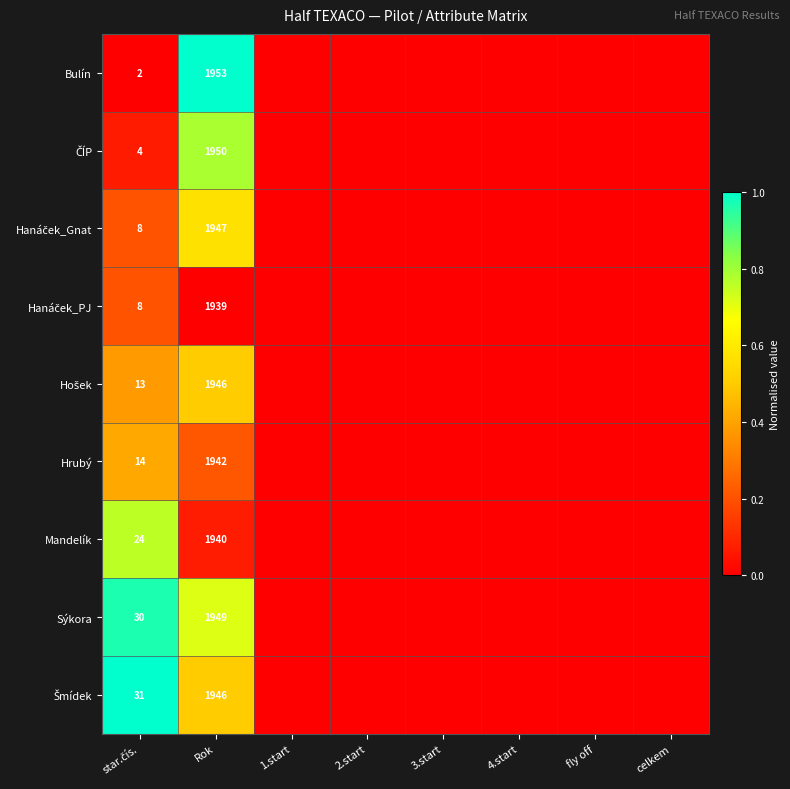

What is the difference between the highest and lowest values at Rok?

14